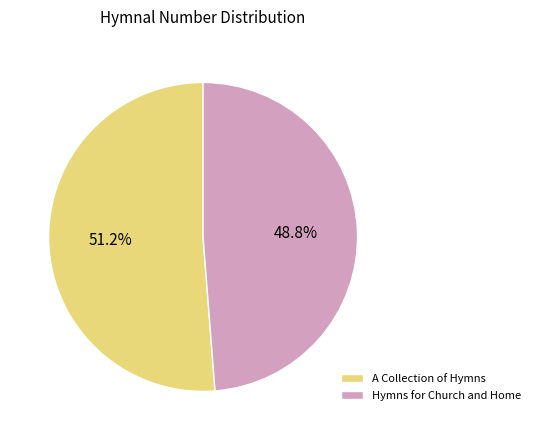

Does any single category account for the majority?

Yes